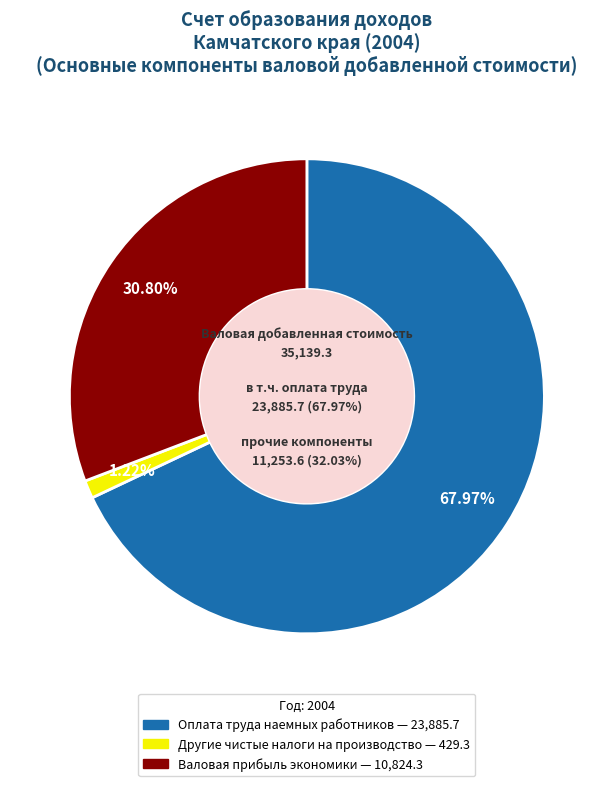

To the nearest percent, what is the difference between the largest and smallest slice percentages?

67%